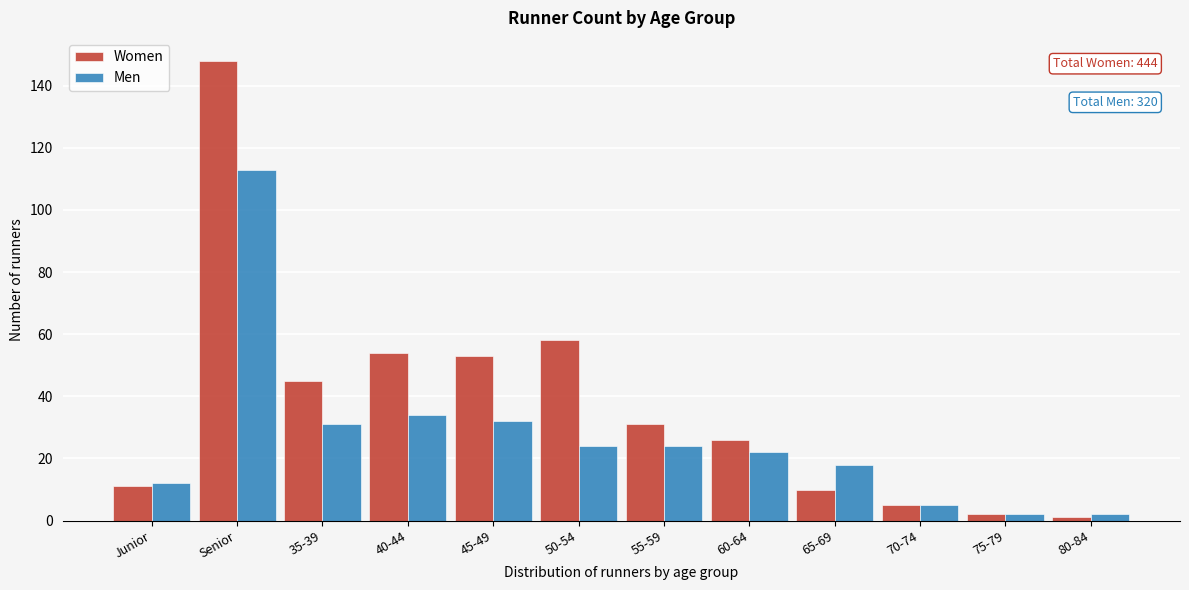

Reading left to right, transcribe all the data shown in this chart.

Women: Junior=11	Senior=148	35-39=45	40-44=54	45-49=53	50-54=58	55-59=31	60-64=26	65-69=10	70-74=5	75-79=2	80-84=1
Men: Junior=12	Senior=113	35-39=31	40-44=34	45-49=32	50-54=24	55-59=24	60-64=22	65-69=18	70-74=5	75-79=2	80-84=2